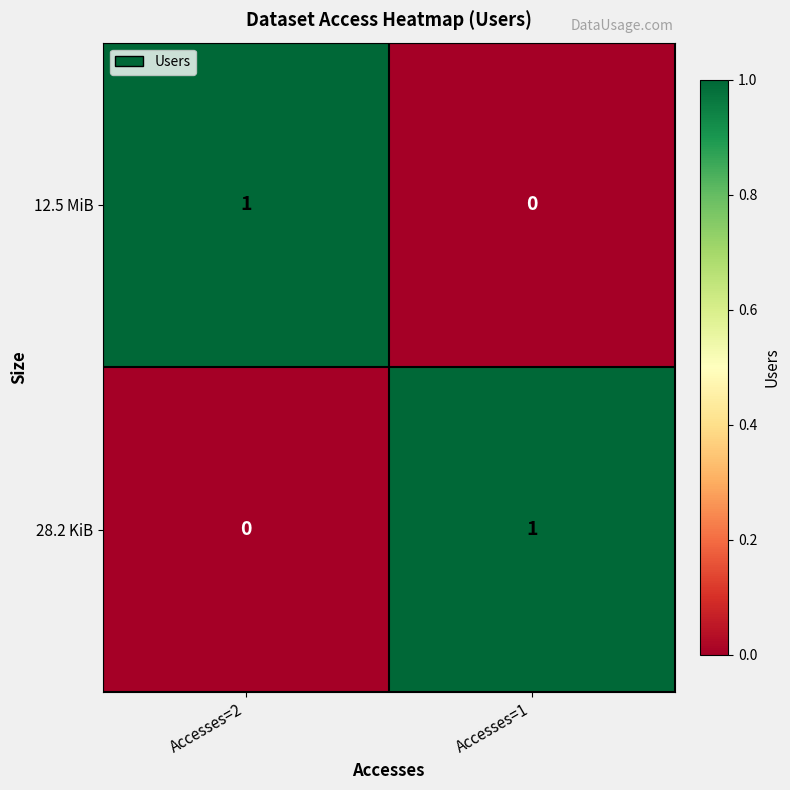

List the labels in order of 28.2 KiB value, smallest first.

Accesses=2, Accesses=1